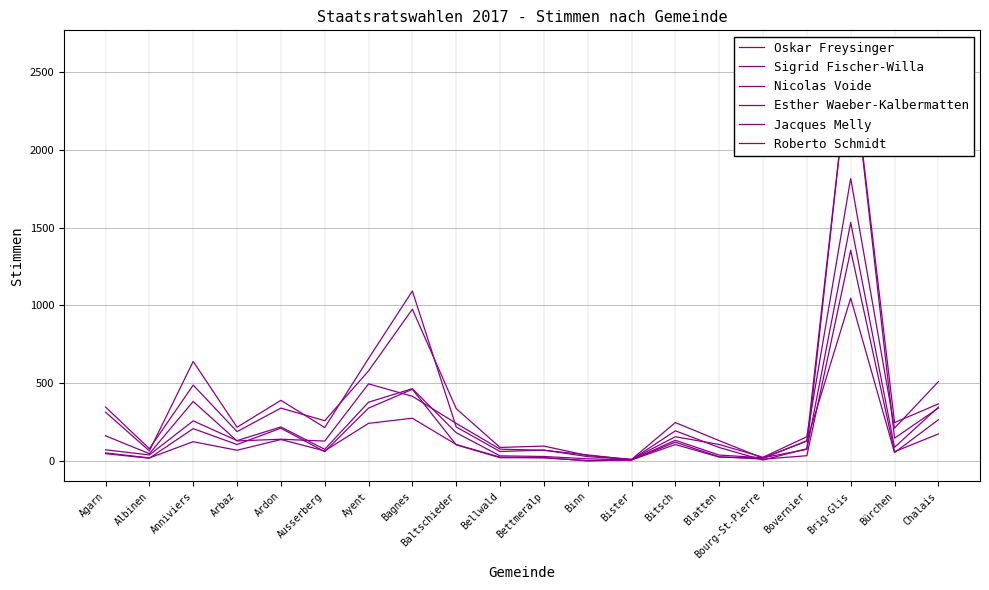

Is the value of Oskar Freysinger at Bettmeralp greater than the value of Jacques Melly at Bister?

Yes